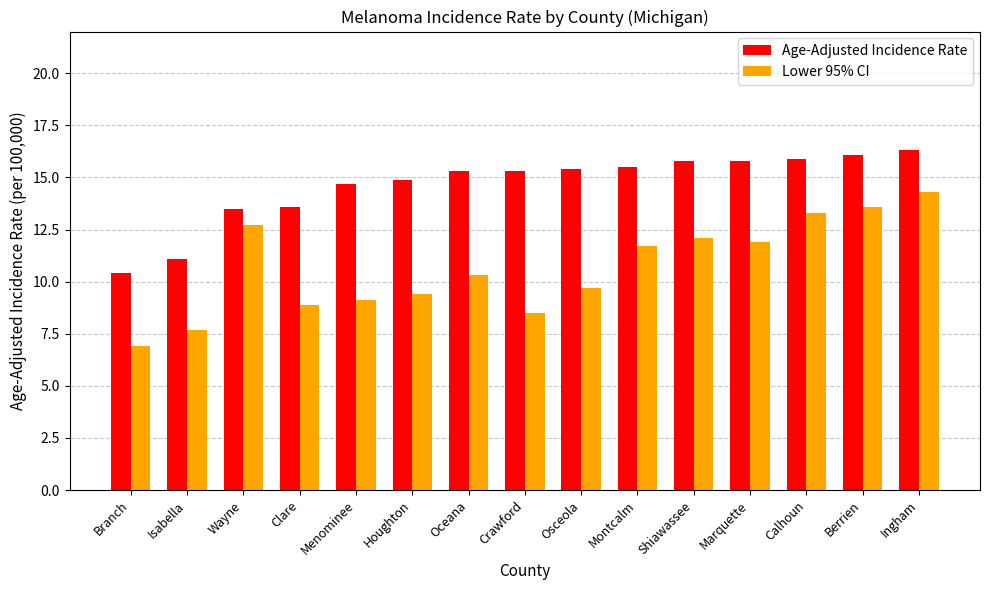

Which series has the largest range (max minus min)?

Lower 95% CI